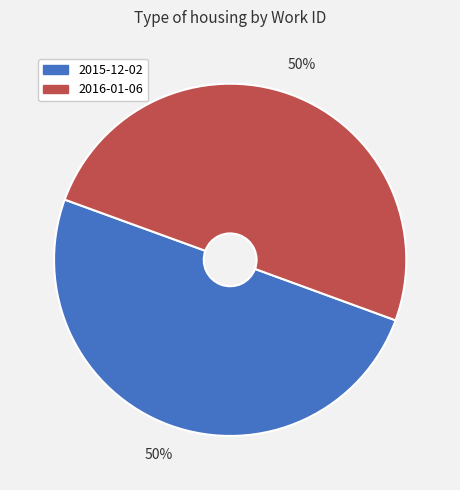

What is the ratio of the value at 2015-12-02 to the value at 2016-01-06?

1.0